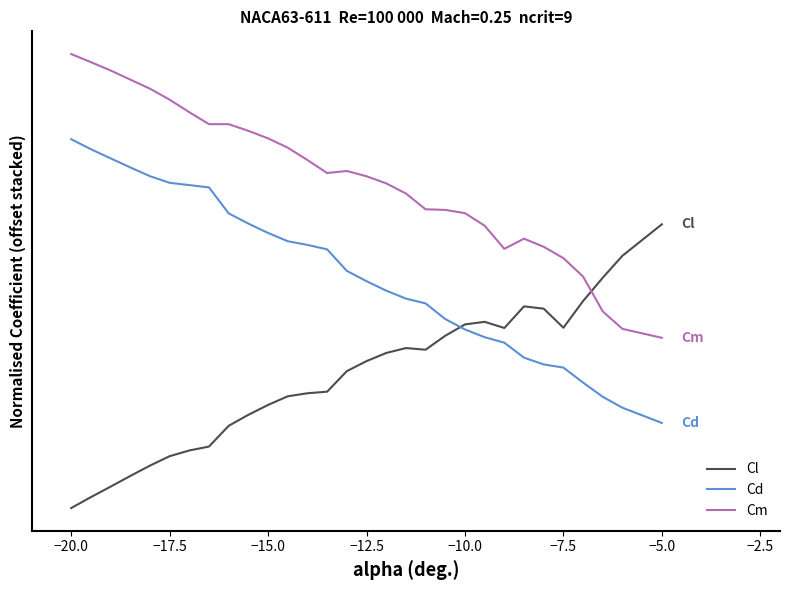

What is the value of the Cm point at the 2nd from the left?

1.6